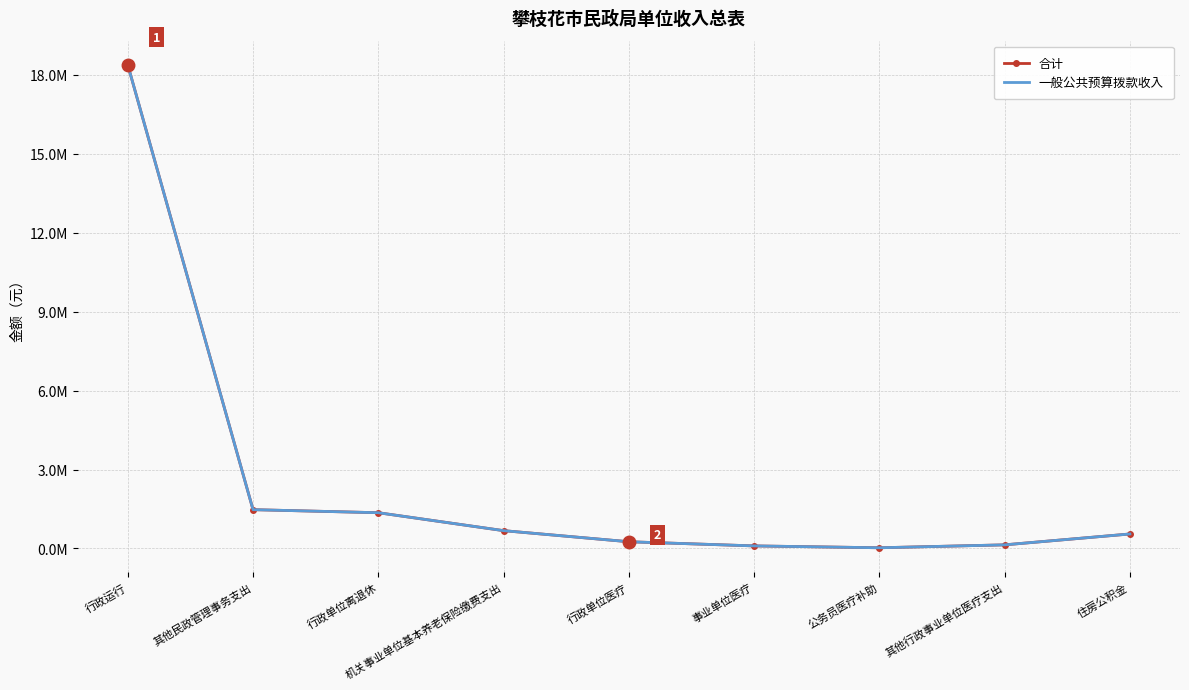

At how many categories does at least one series exceed 8938782?

1